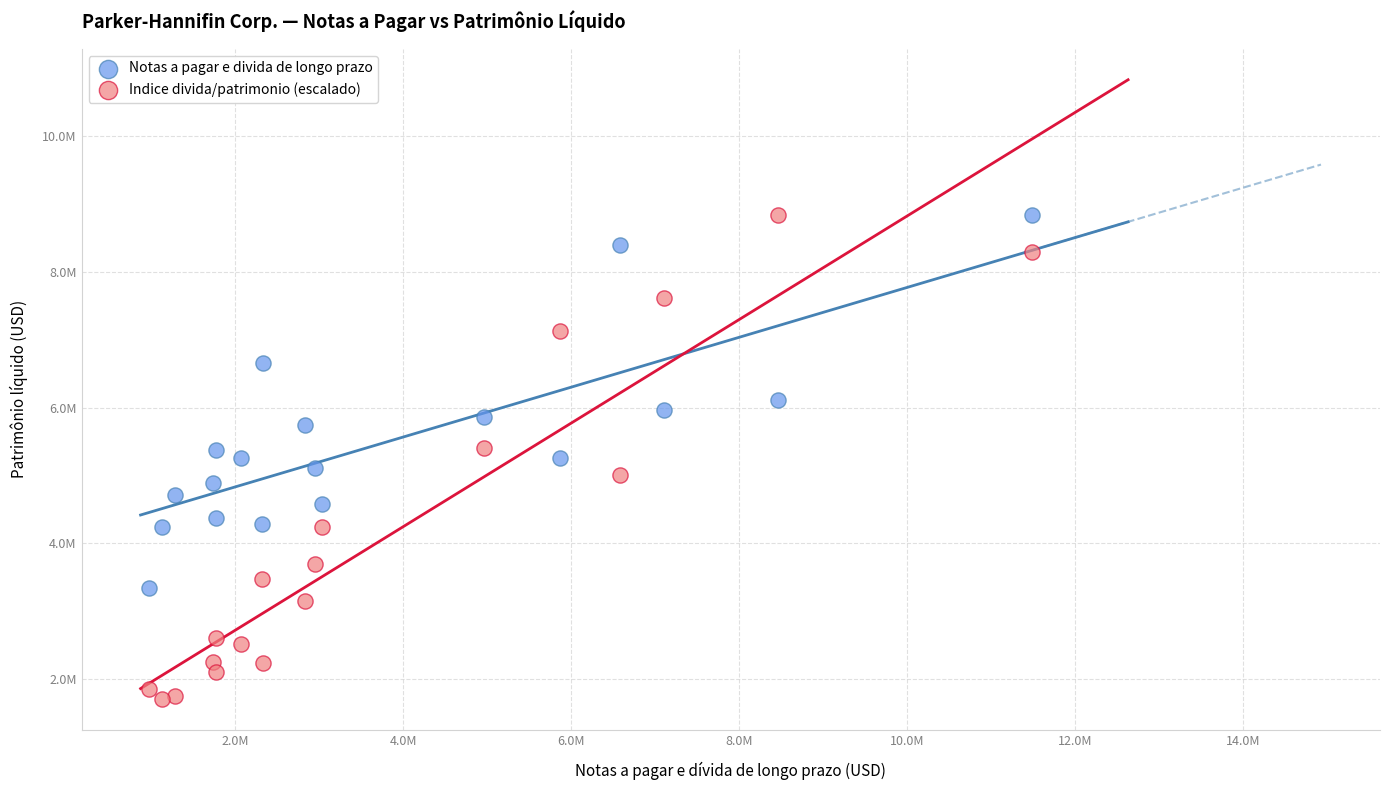

What are all the series names shown in the legend?

Notas a pagar e divida de longo prazo, Indice divida/patrimonio (escalado)